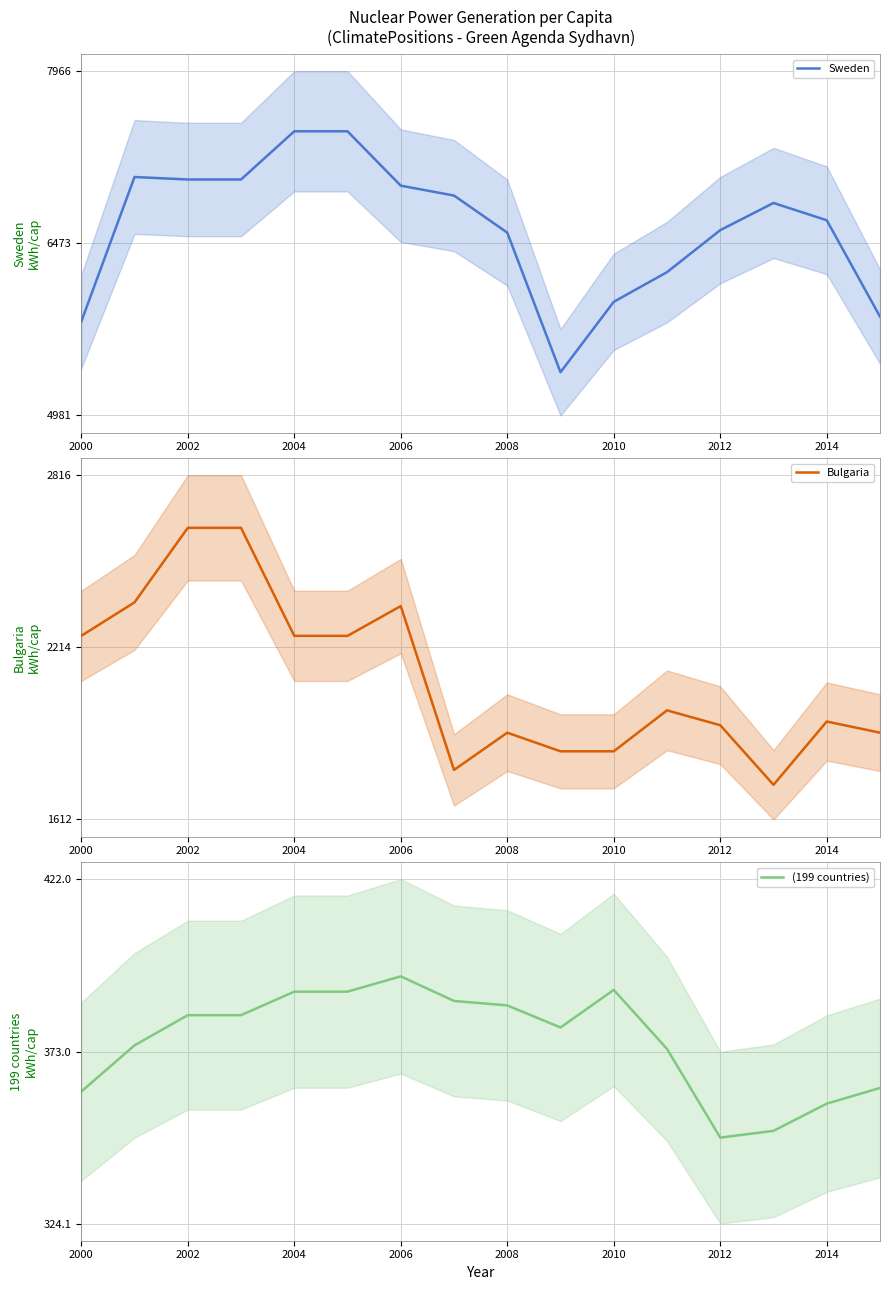

What is the value of the Bulgaria point at the 7th from the left?

2358.6